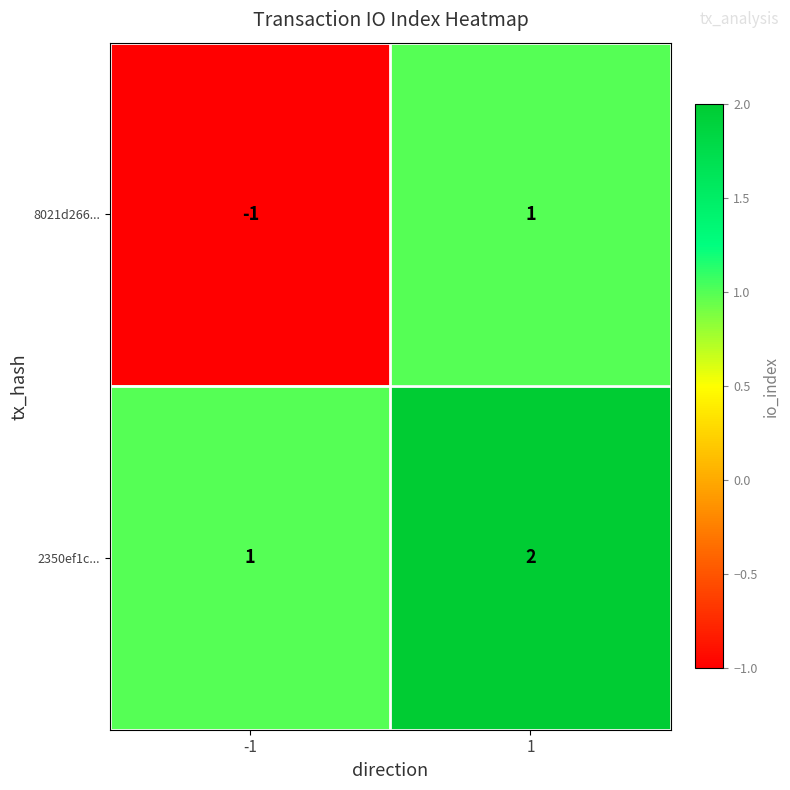

True or false: 2350ef1c... has a value of 2 at 1.

True